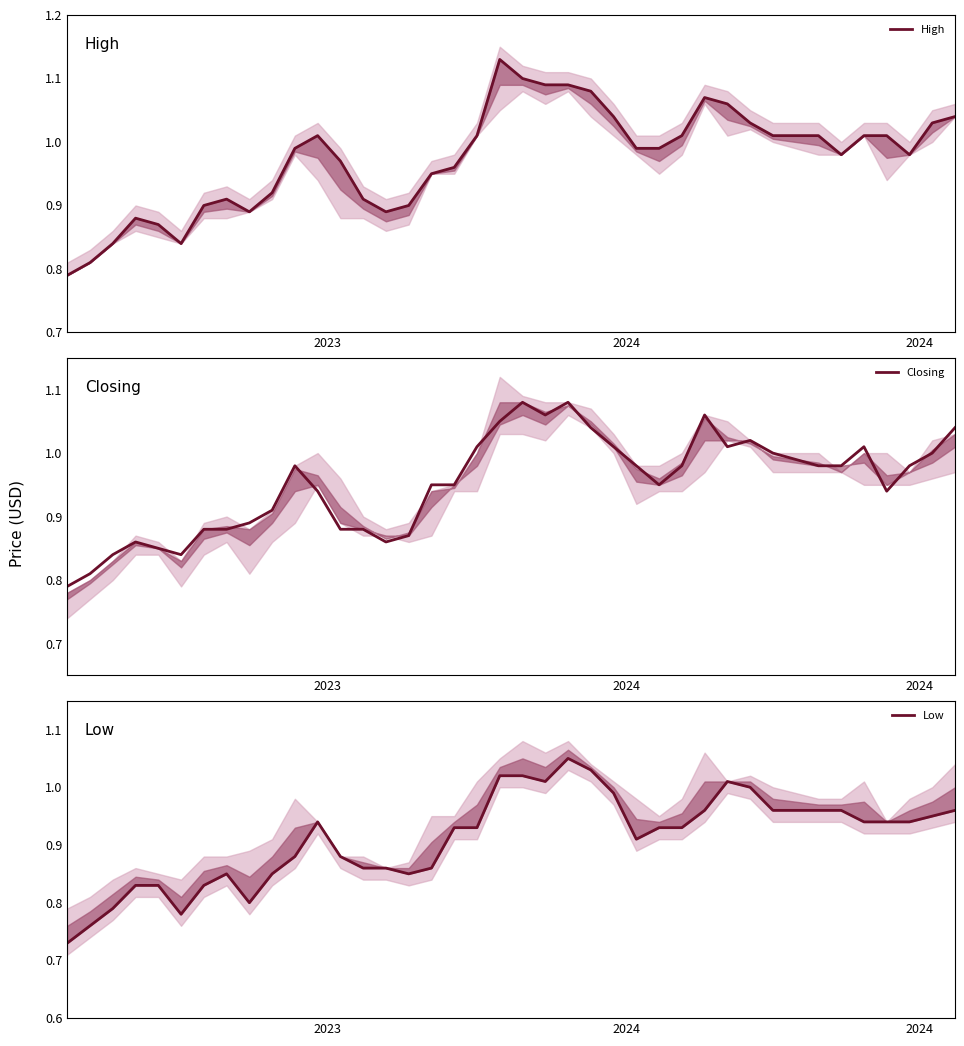

True or false: High has a value of 1.9 at 19.

False